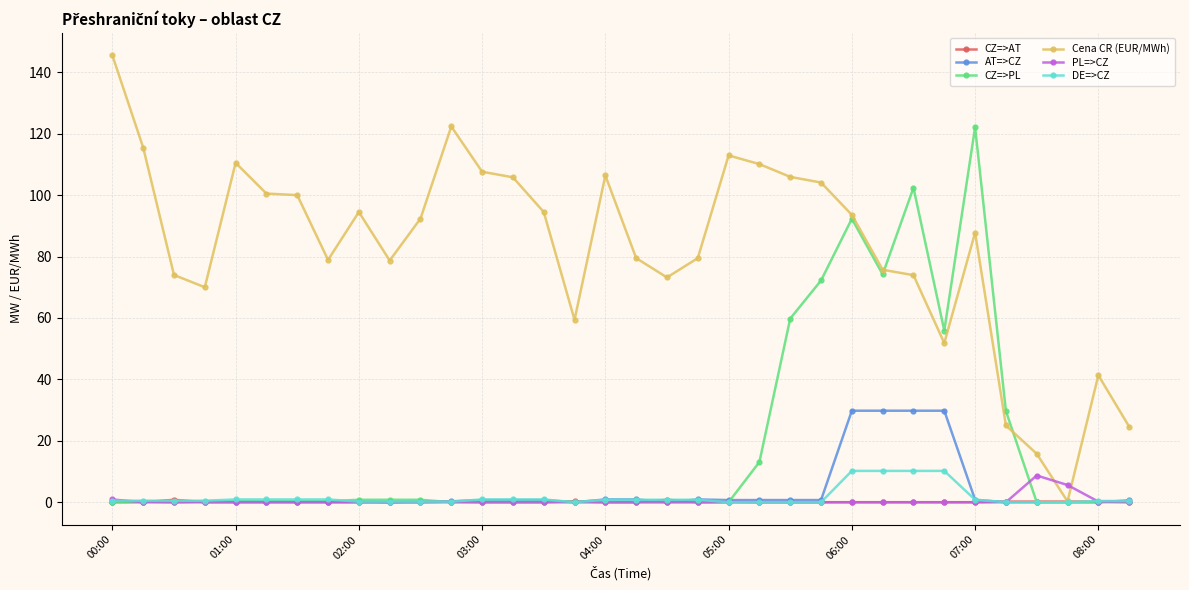

At how many categories does at least one series exceed 72?

26